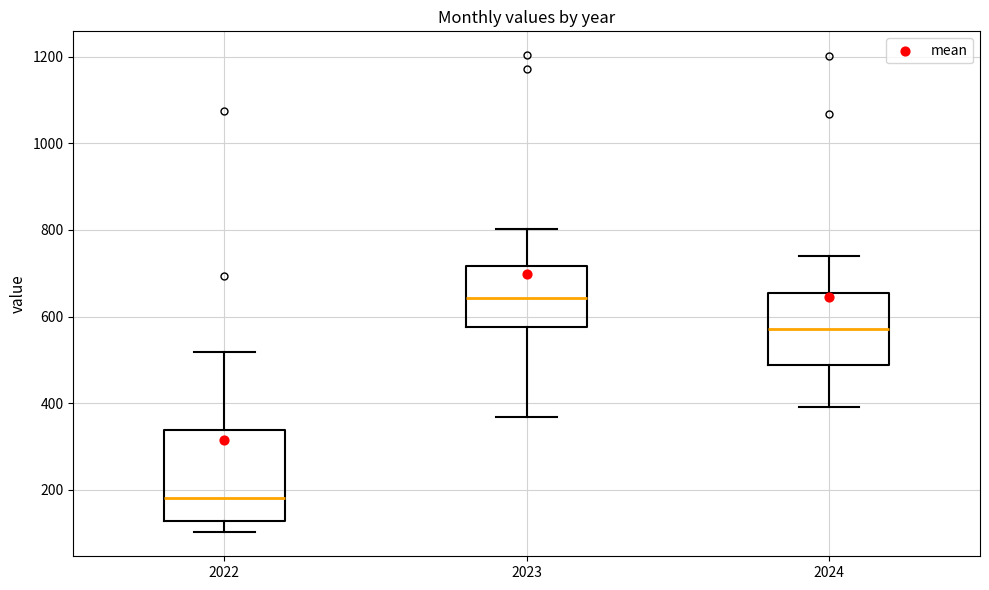

Which box has the lowest median line?

2022